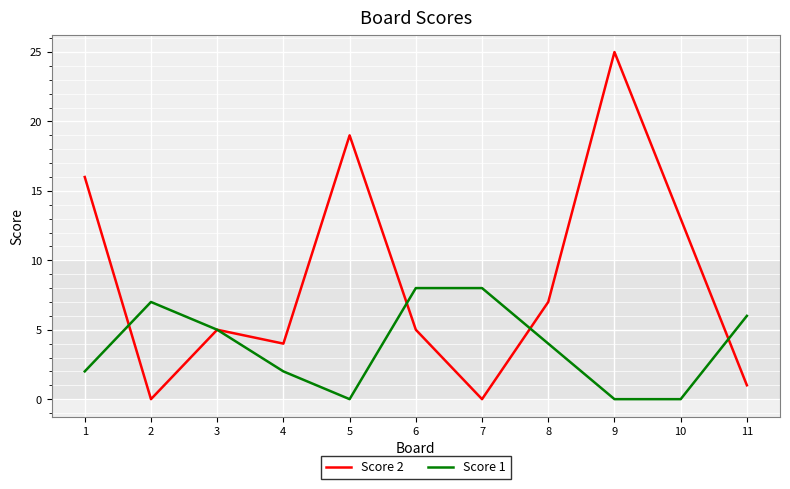

At which label is Score 1 closest to 4?

8